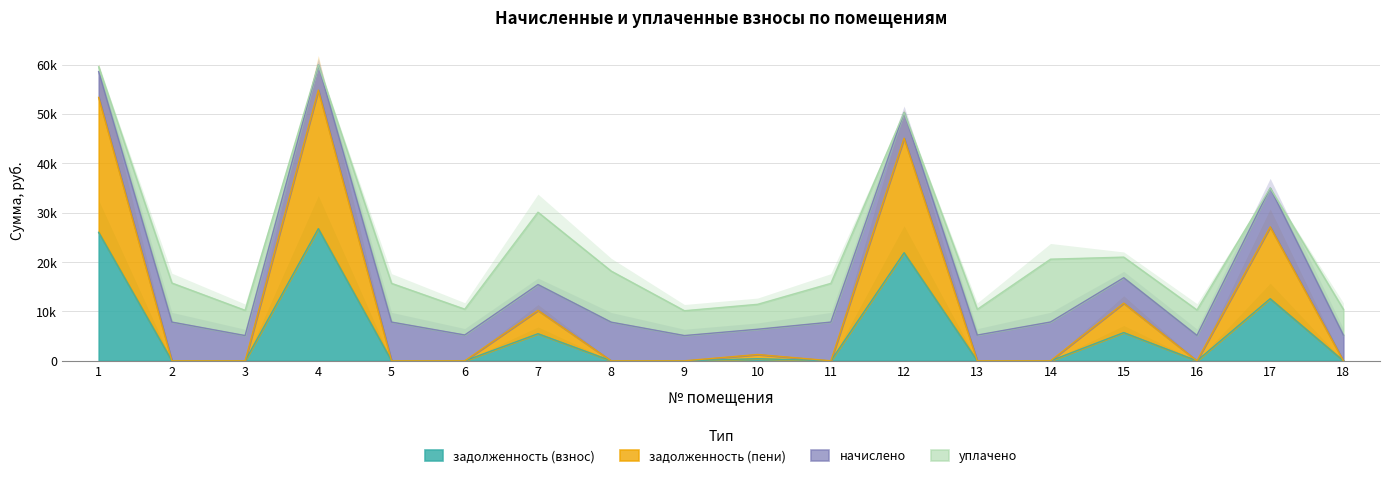

What is the sum of all задолженность (взнос) values?

98952.1